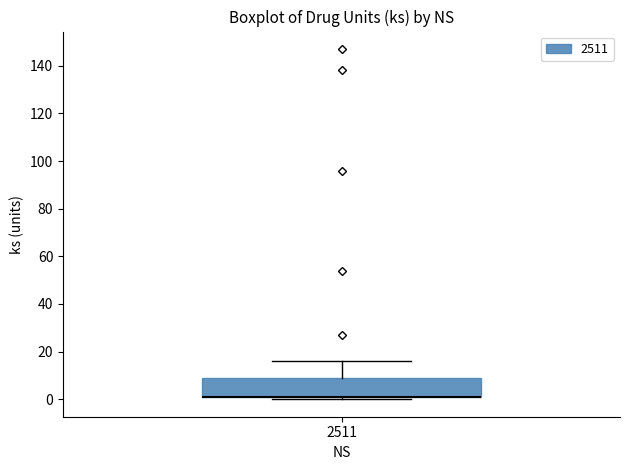

Read this box plot against the y-axis: the position of the median line, the range covered by the box, and the ends of both whiskers. The values are not printed on the chart, so give them approximately, as read against the axis.

median 2 (drawn on the box's lower edge), box 2 to 10, whiskers 0 to 16